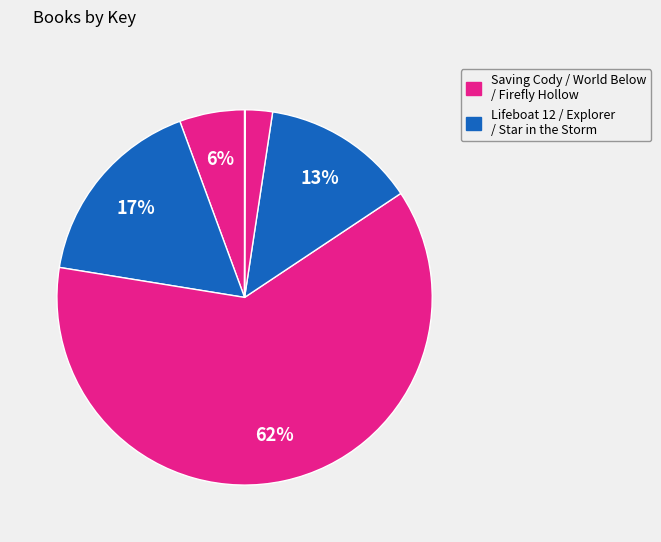

To the nearest percent, what is the difference between the largest and smallest slice percentages?

62%